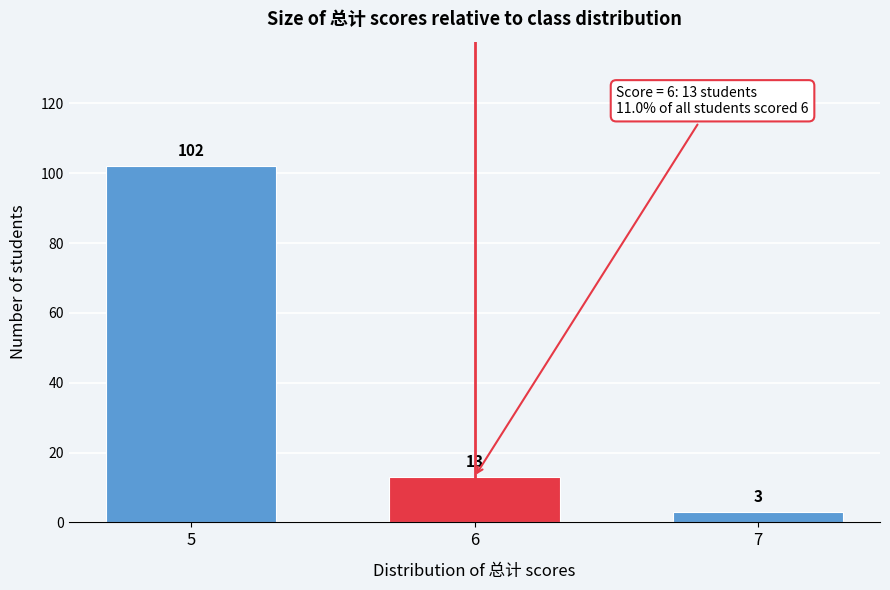

Reading right to left, list all the values displayed in this chart.

7=3	6=13	5=102